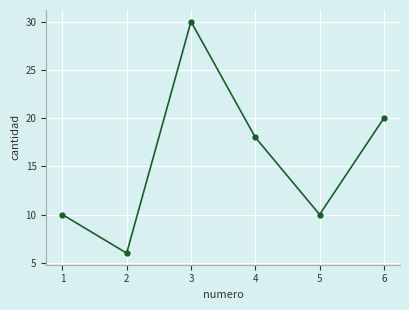

At which category does the chart reach its peak across all series?

3